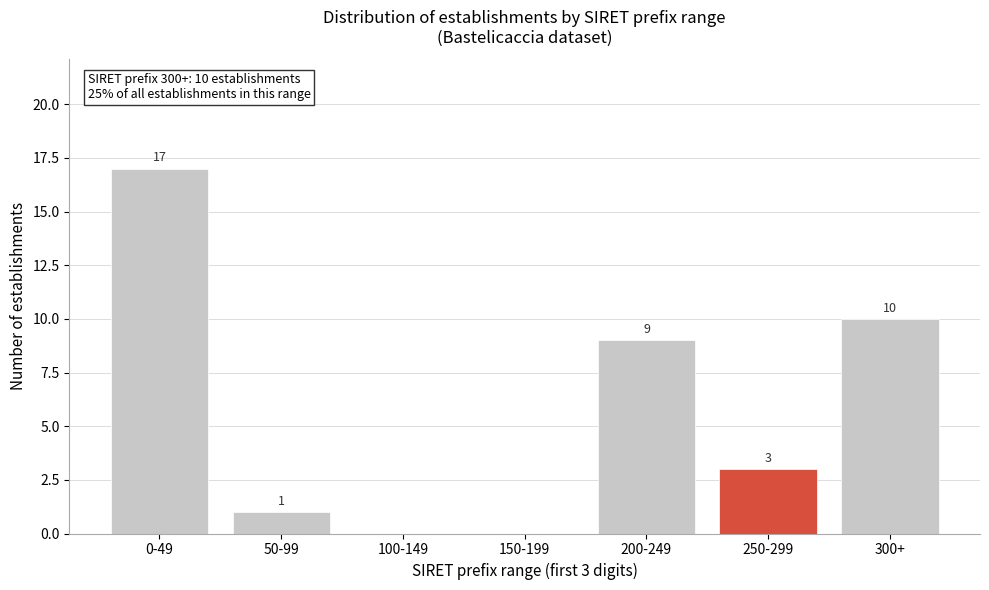

Reading right to left, transcribe all the data shown in this chart.

300+=10	250-299=3	200-249=9	150-199=0	100-149=0	50-99=1	0-49=17